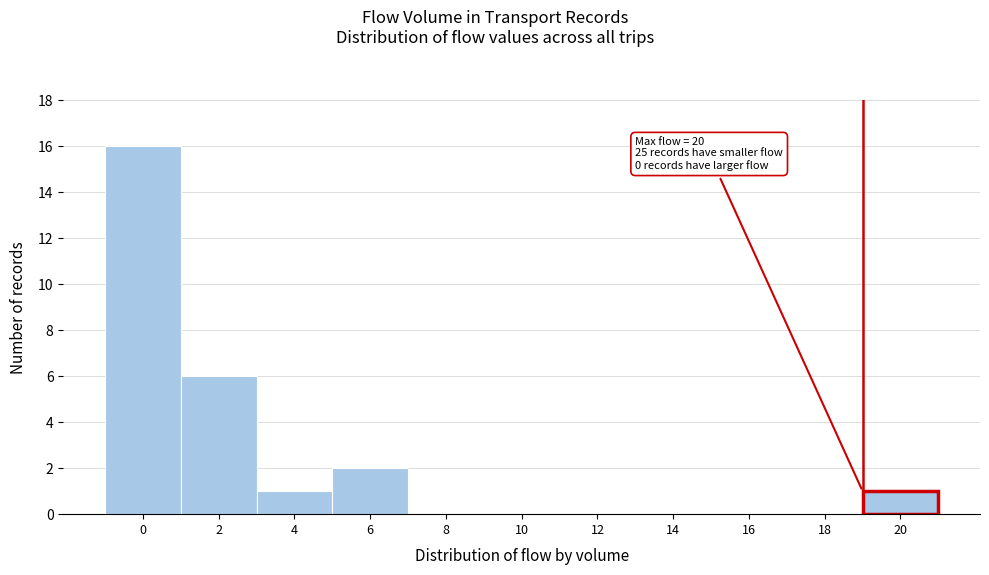

Reading right to left, transcribe all the data shown in this chart.

20=1	18=0	16=0	14=0	12=0	10=0	8=0	6=2	4=1	2=6	0=16